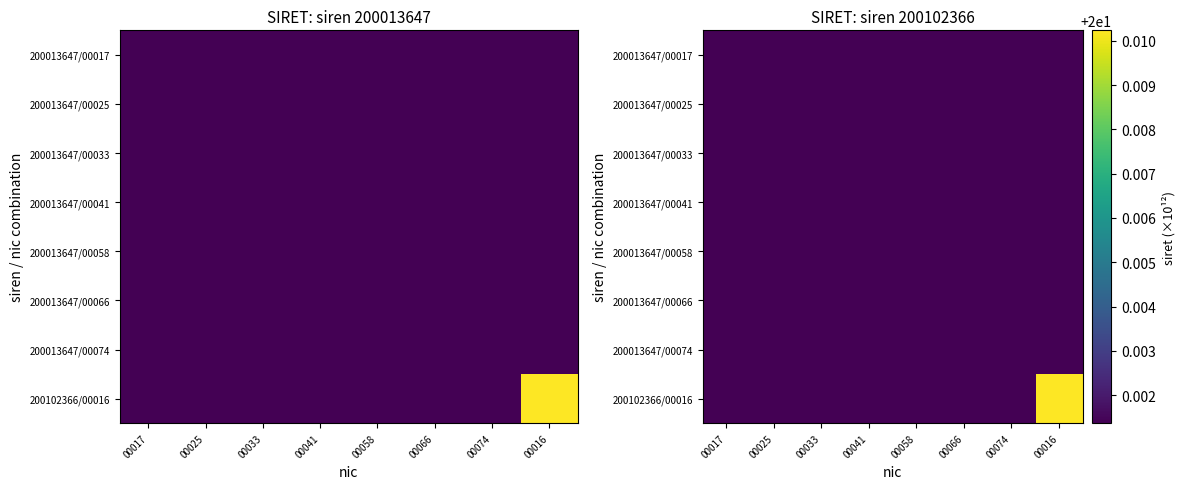

The 200013647/00025 series shows 0.0 at 00016. True or false?

True